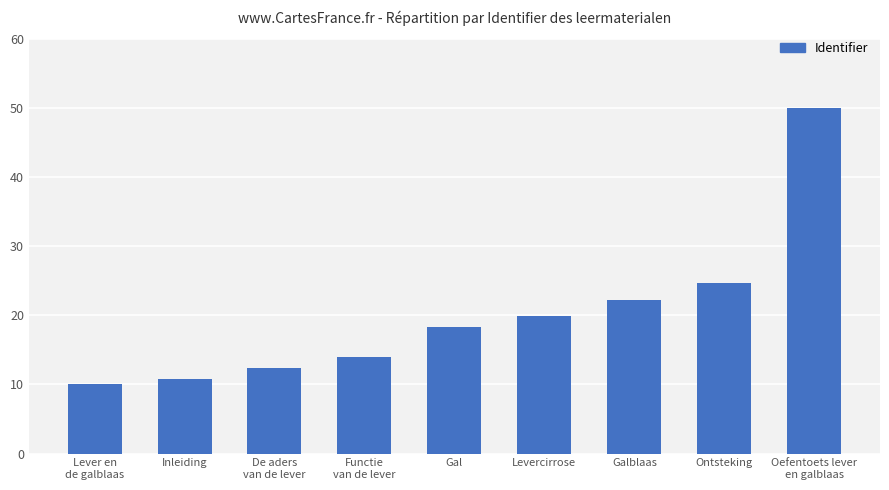

What is the label of the 5th bar from the left?

Gal